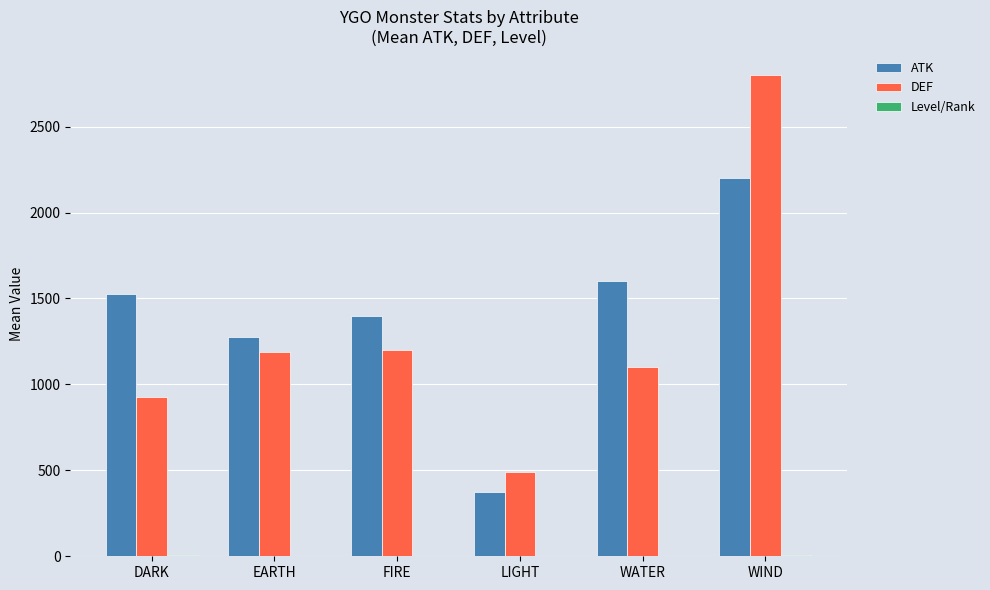

The value of ATK at LIGHT is 375.0. True or false?

True